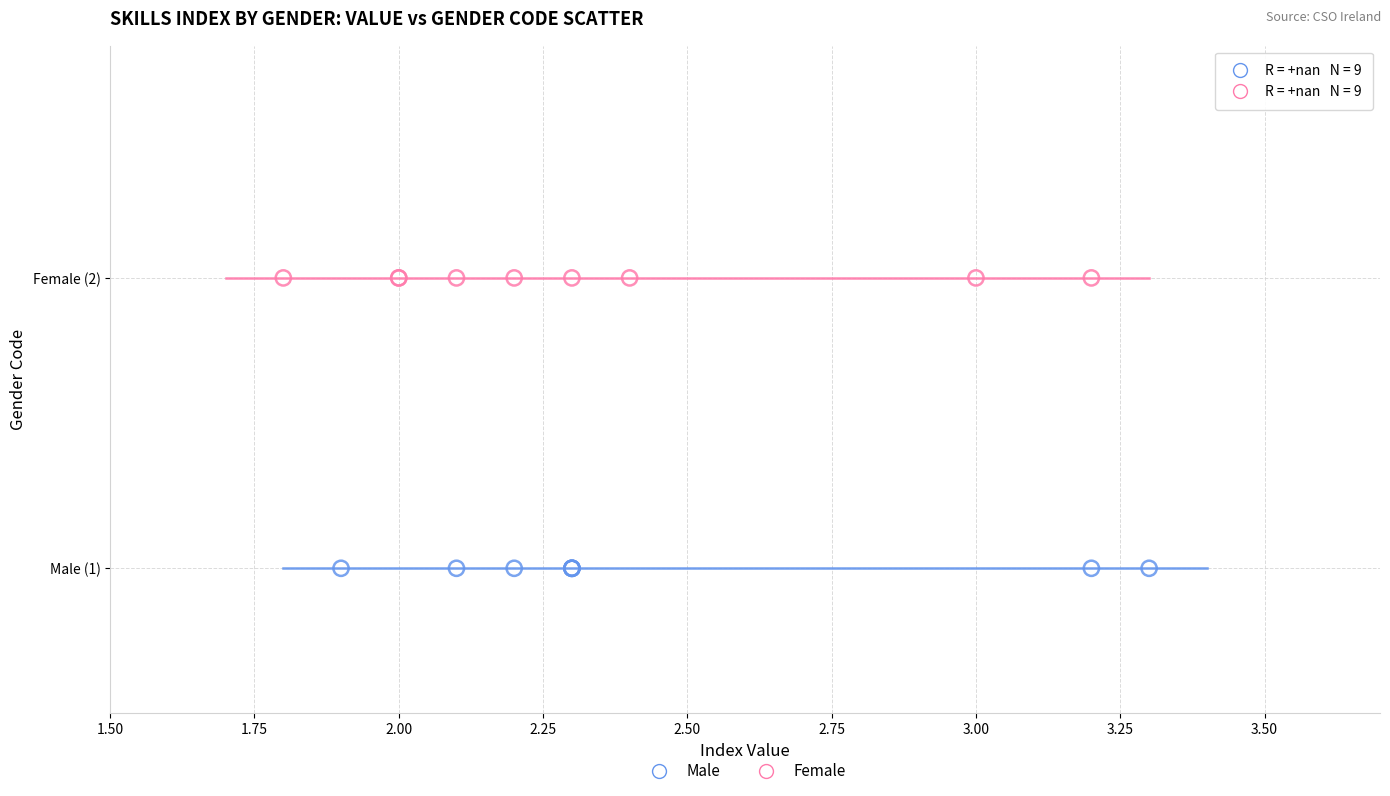

Which series reaches the minimum Y coordinate?

Male